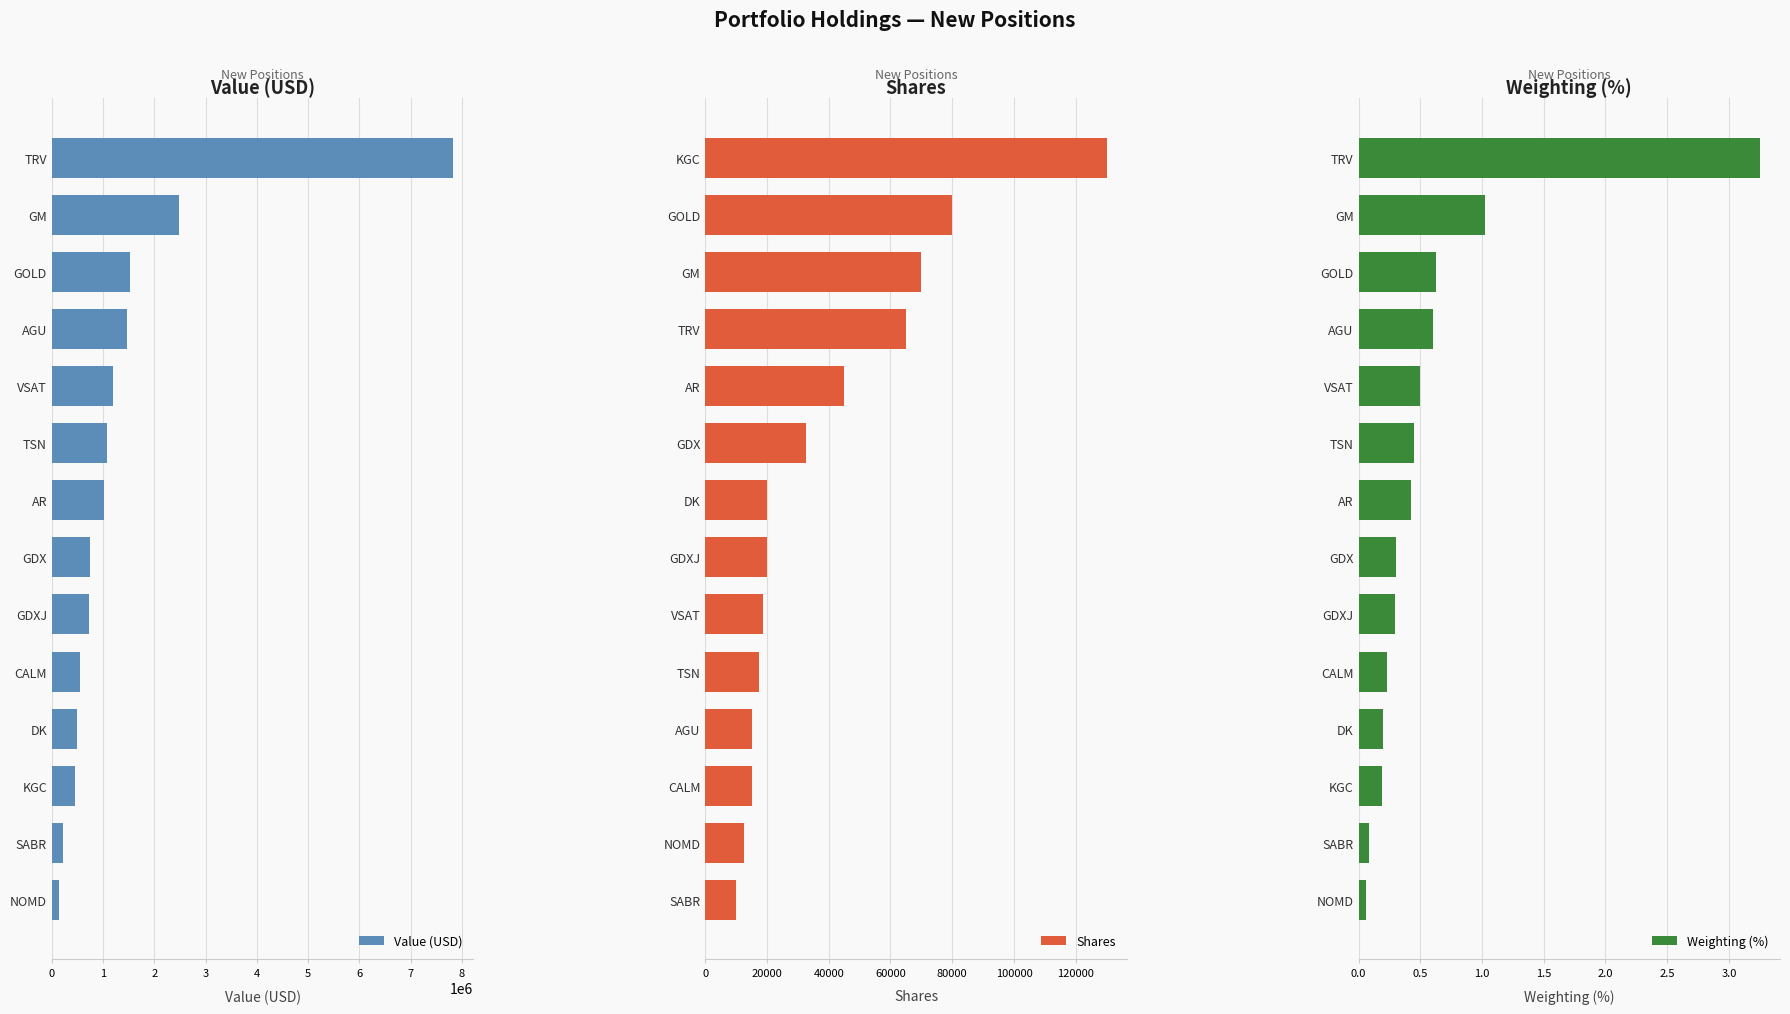

Reading left to right, extract all data points from this chart.

Value (USD): 143000.0	212000.0	456000.0	485000.0	552000.0	720000.0	741000.0	1026000.0	1080000.0	1193000.0	1462000.0	1519000.0	2475000.0	7835000.0
Shares: 10000.0	12500.0	15000.0	15300.0	17500.0	18700.0	20000.0	20000.0	32500.0	45000.0	65000.0	70000.0	80000.0	130000.0
Weighting (%): 0.1	0.1	0.2	0.2	0.2	0.3	0.3	0.4	0.4	0.5	0.6	0.6	1.0	3.3